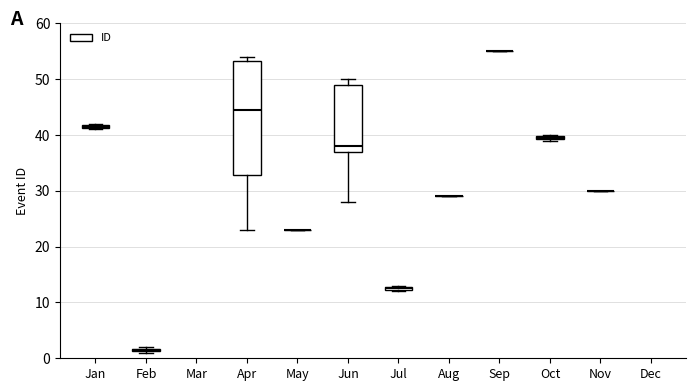

Where is the lower edge of the box for Oct on the y-axis? The values are not printed on the chart, so give them approximately, as read against the axis.

39